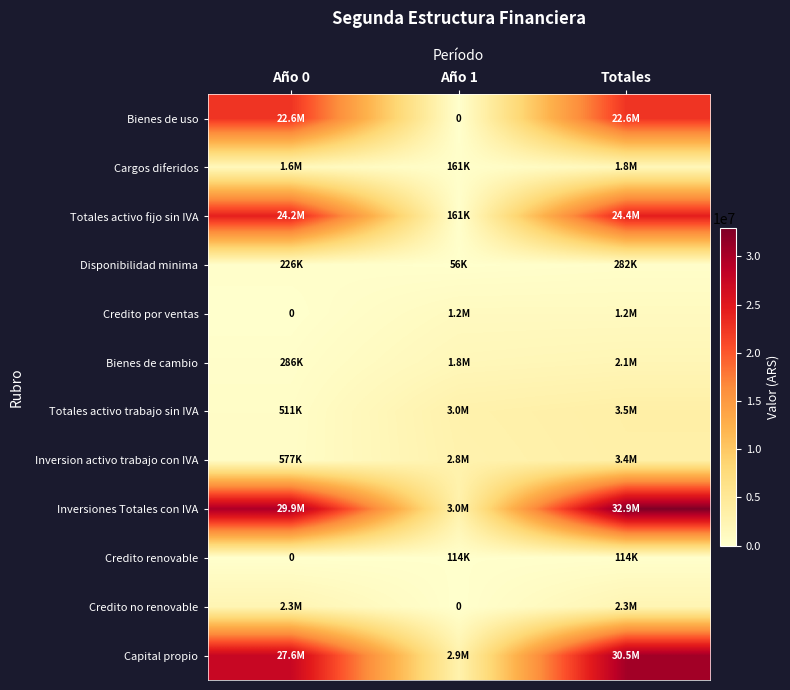

List the series in order of their peak value, highest first.

Inversiones Totales con IVA, Capital propio, Totales activo fijo sin IVA, Bienes de uso, Totales activo trabajo sin IVA, Inversion activo trabajo con IVA, Credito no renovable, Bienes de cambio, Cargos diferidos, Credito por ventas, Disponibilidad minima, Credito renovable